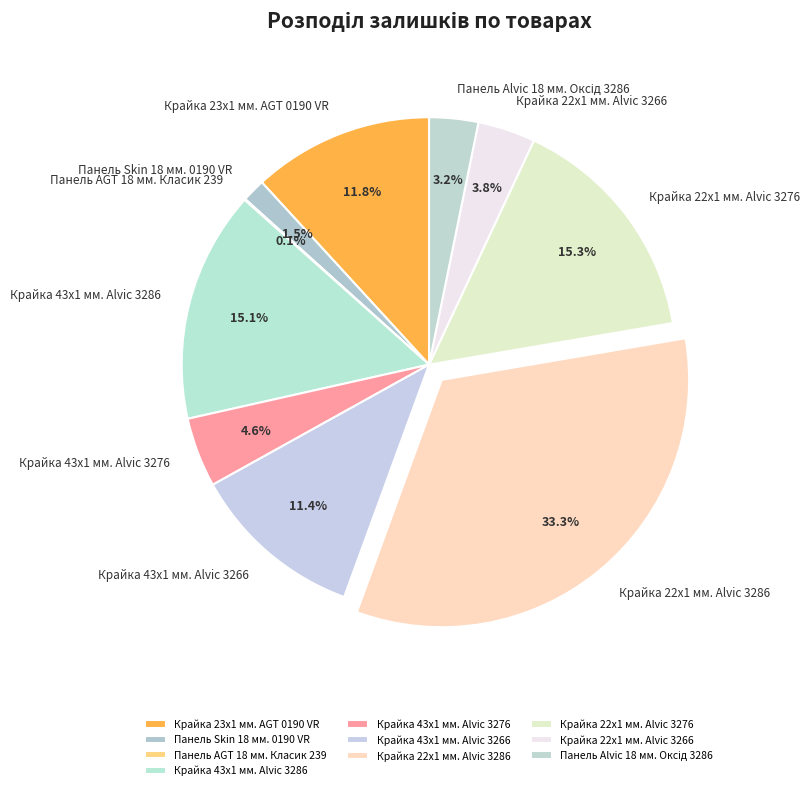

Is there a majority slice in this chart?

No